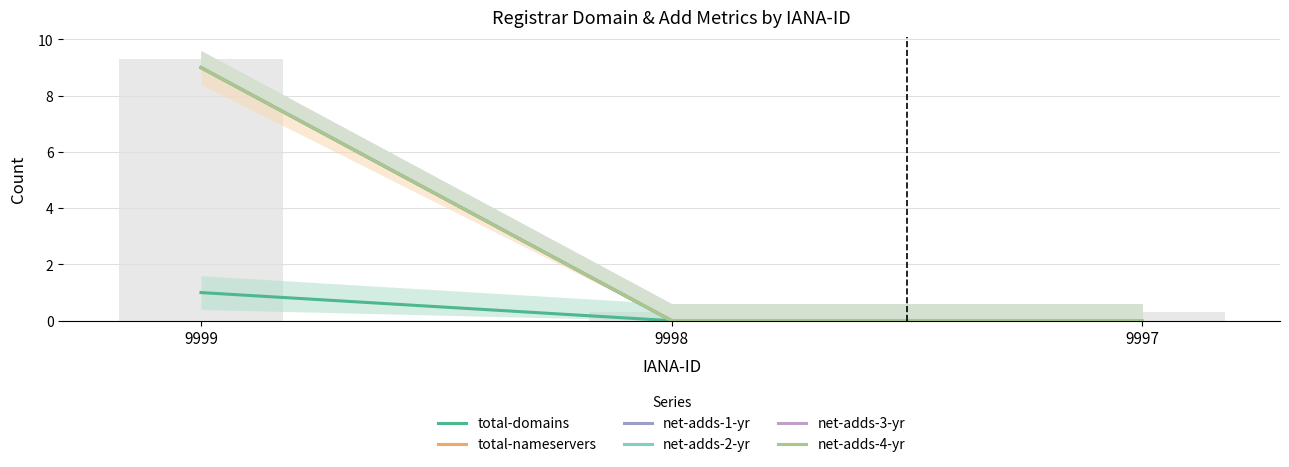

List the series in order of their peak value, highest first.

total-nameservers, net-adds-1-yr, net-adds-2-yr, net-adds-3-yr, net-adds-4-yr, total-domains